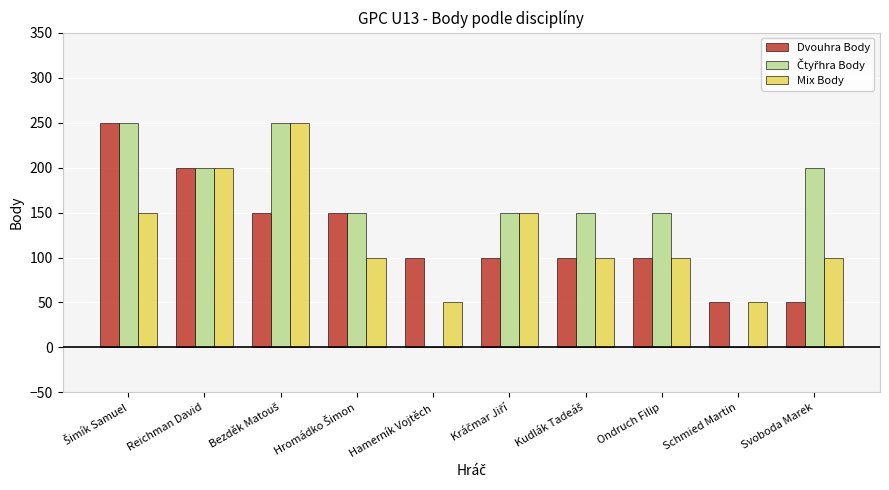

How many data points does each series have?

10